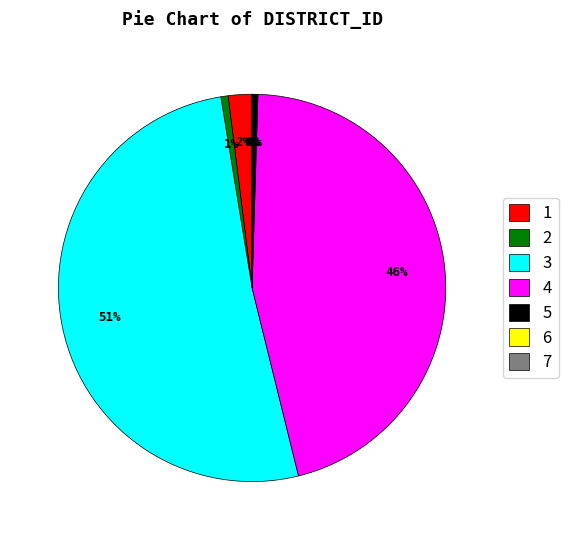

True or false: 5 accounts for 0% of the total.

True